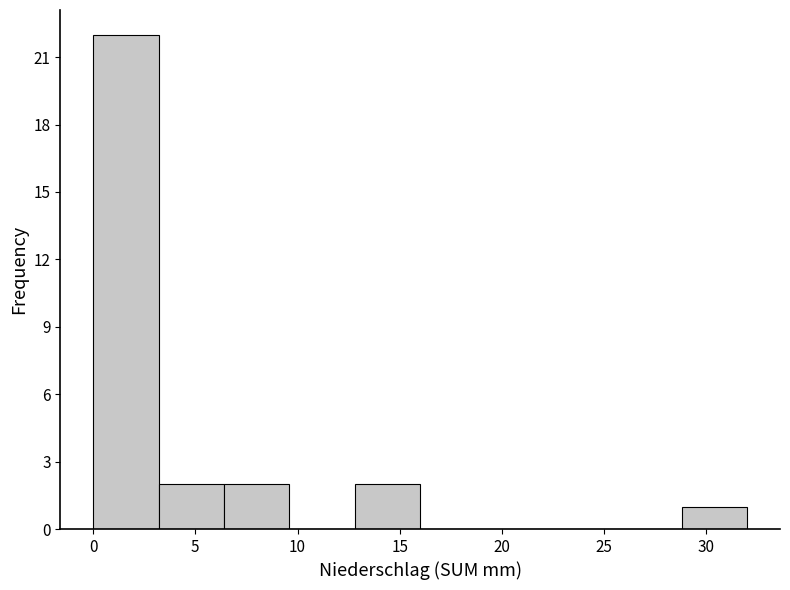

Reading left to right, list every bar in this chart as the range it spans on the x-axis followed by its height. Neither the bar edges nor the heights are printed on the chart, so give them approximately, as read against the axes.

0.0 to 3.2: 22
3.2 to 6.4: 2
6.4 to 9.6: 2
9.6 to 12.8: 0
12.8 to 16.0: 2
16.0 to 19.2: 0
19.2 to 22.4: 0
22.4 to 25.6: 0
25.6 to 28.8: 0
28.8 to 32.0: 1